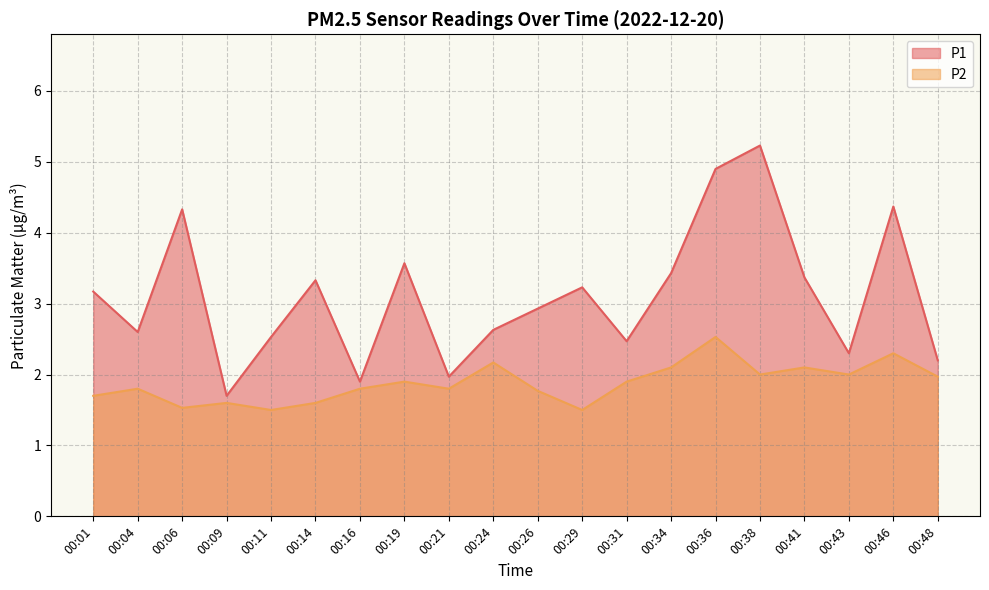

What are all the series names shown in the legend?

P1, P2